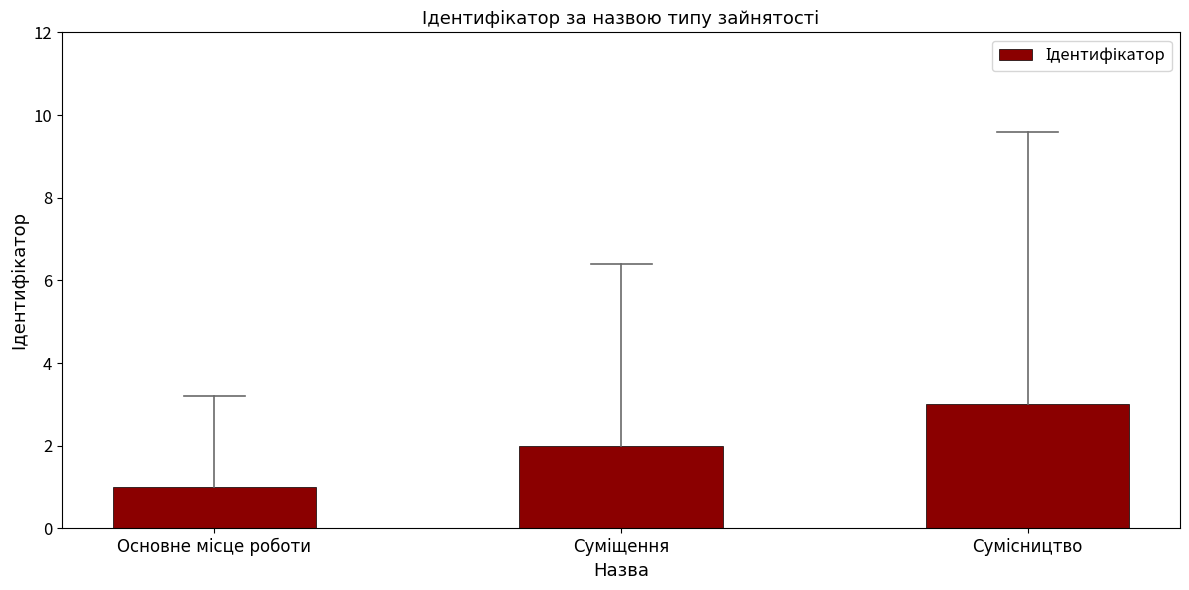

What is the sum of all values?

6